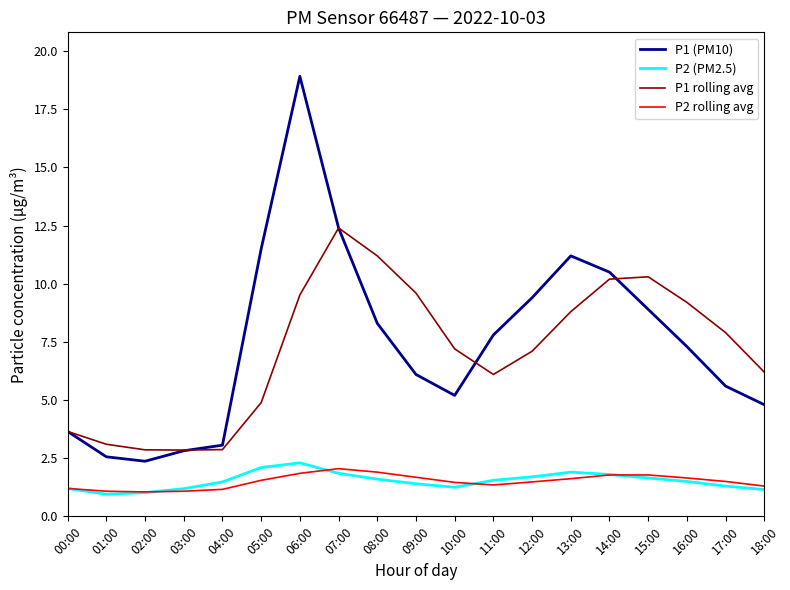

True or false: P2 (PM2.5) has more than 1 interior local peaks.

True